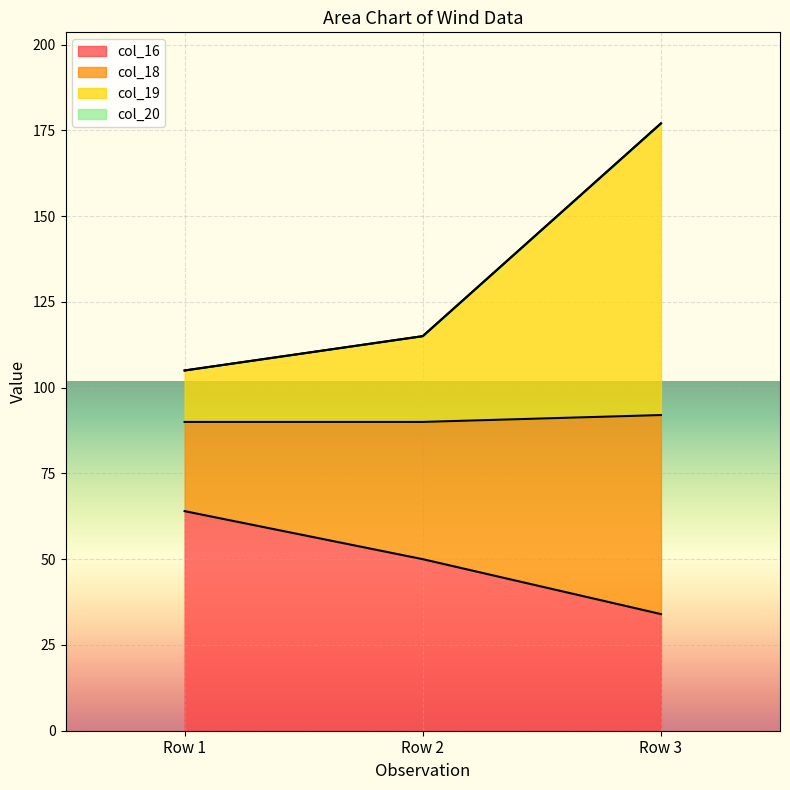

At which category is the sum across all series the highest?

Row 3